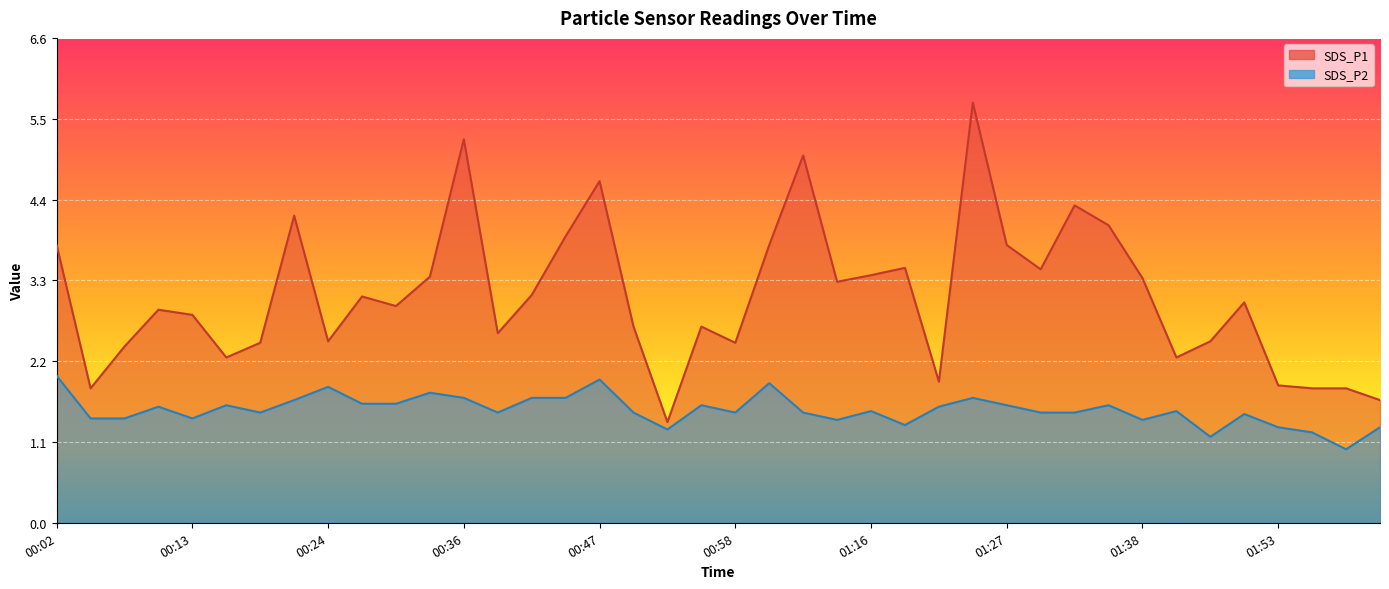

True or false: SDS_P2 and SDS_P1 intersect in this chart.

False